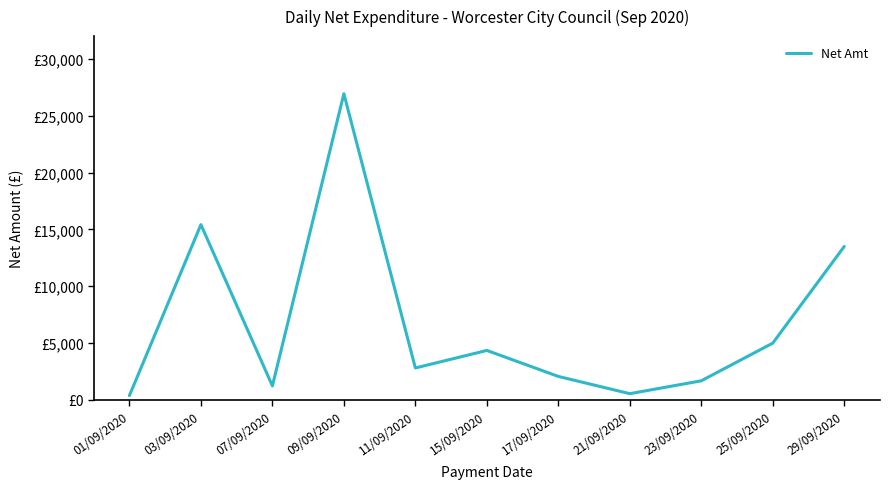

Is this an area chart (filled region under the line)?

No